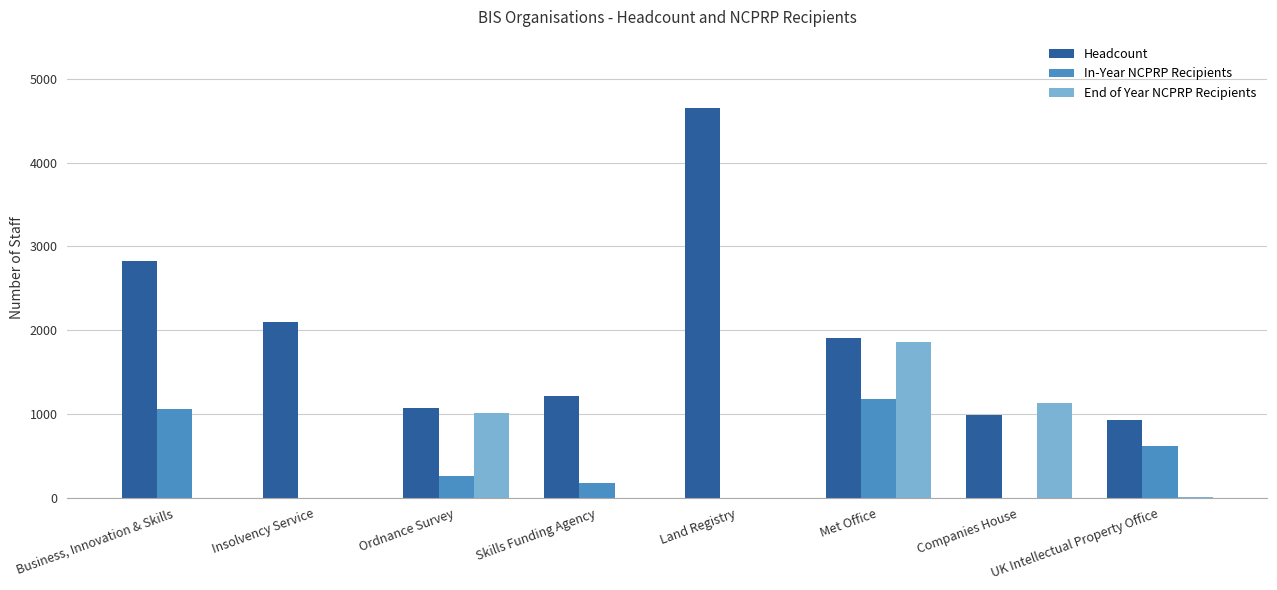

What value does the Headcount series have at UK Intellectual Property Office, to the nearest 100?

900